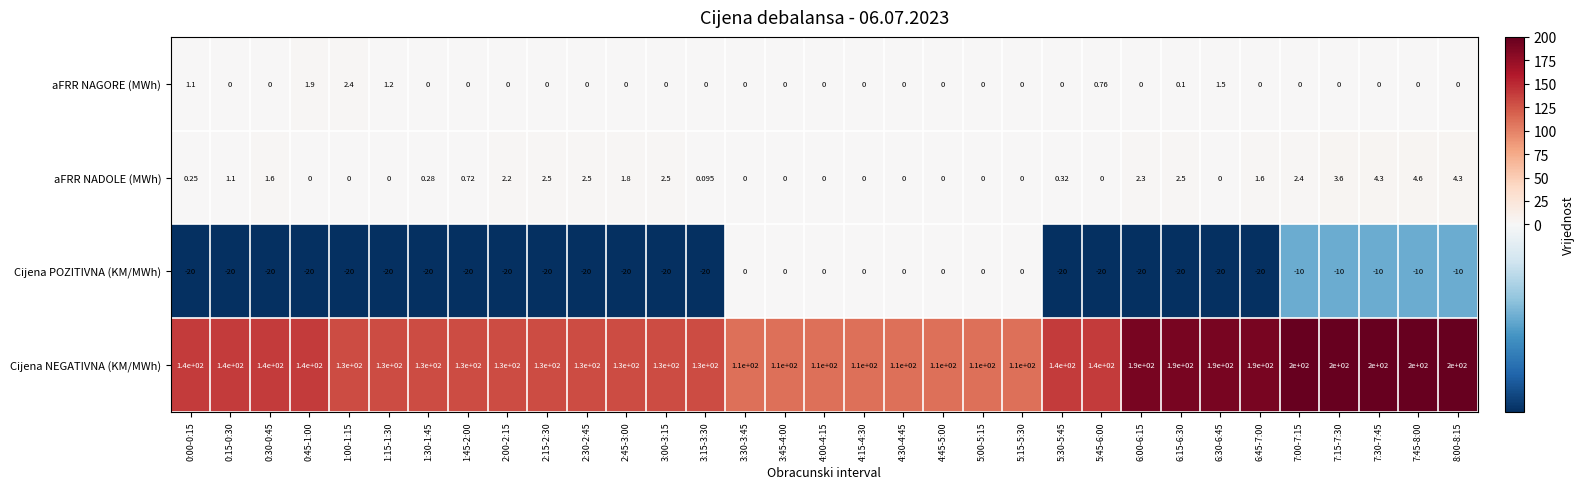

Which series has the largest range (max minus min)?

Cijena NEGATIVNA (KM/MWh)